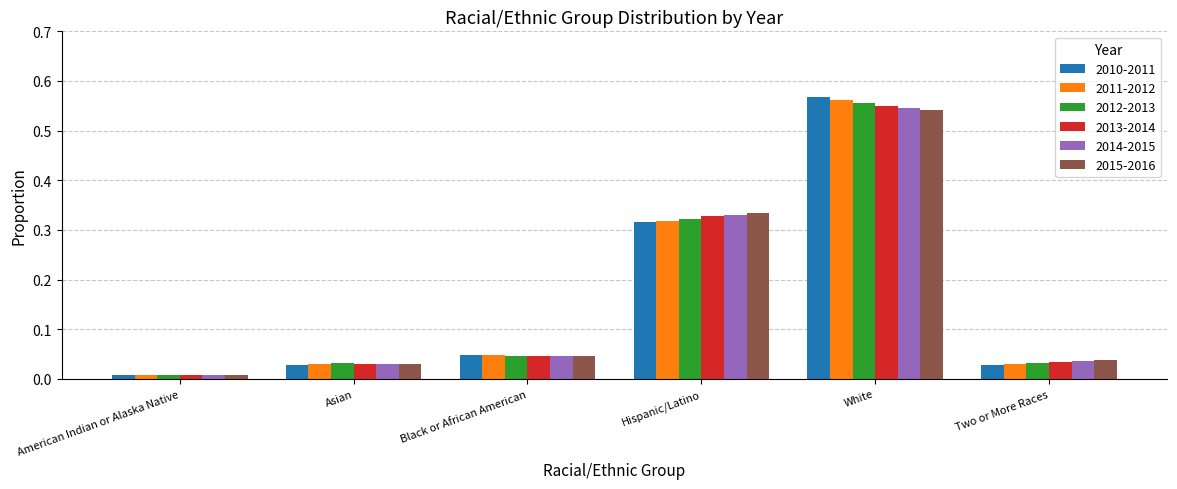

The 2011-2012 series shows 0.2 at Hispanic/Latino. True or false?

False